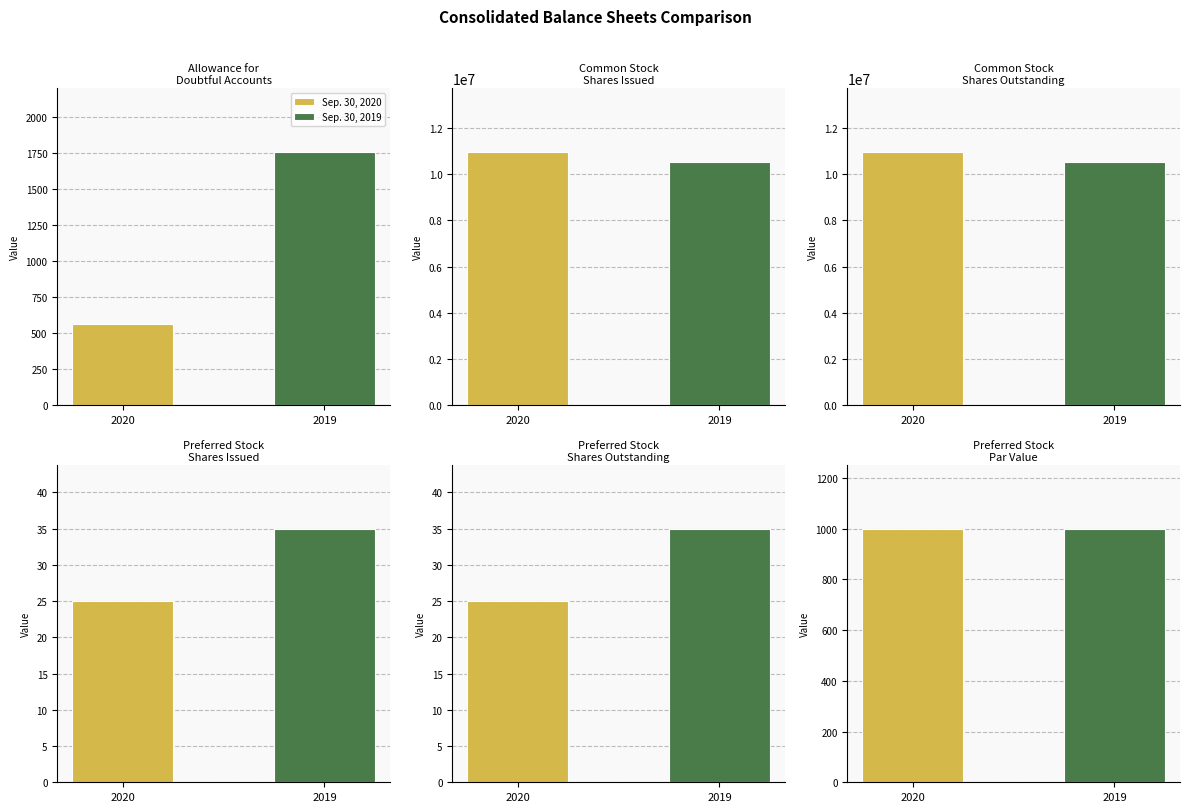

How many data points does each series have?

6